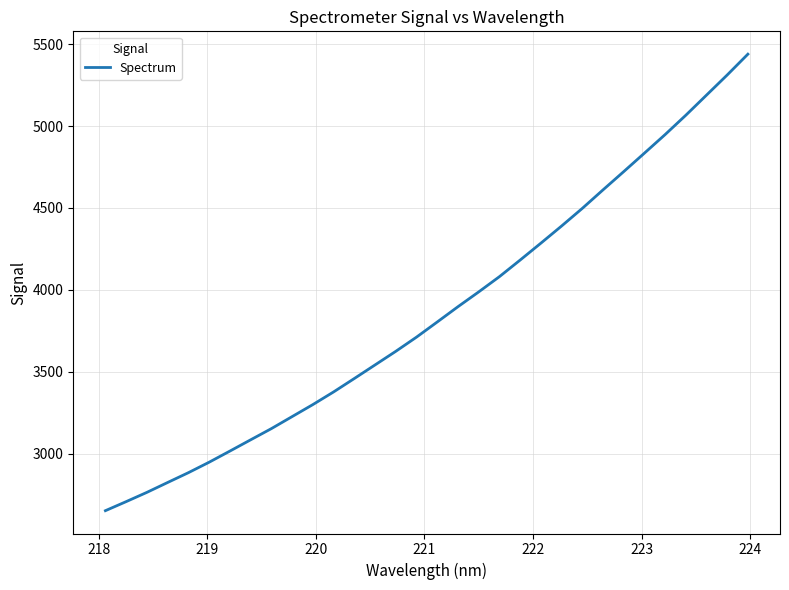

What is the smallest value displayed?

2651.2